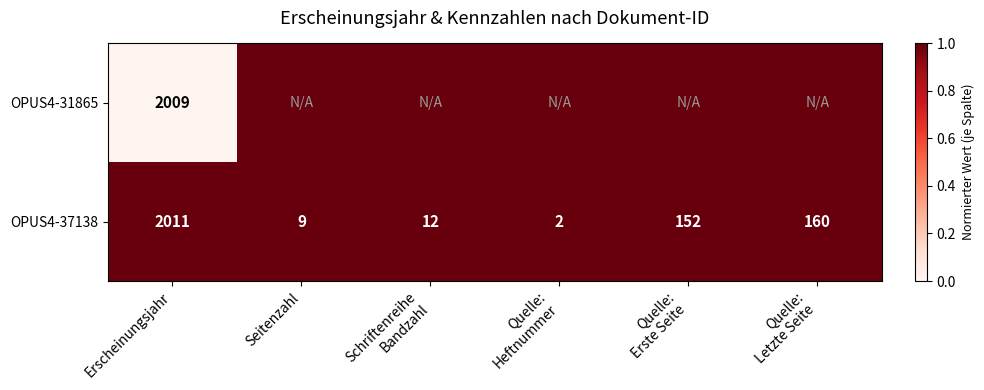

What value does the OPUS4-37138 series have at Seitenzahl, to the nearest 10?

10